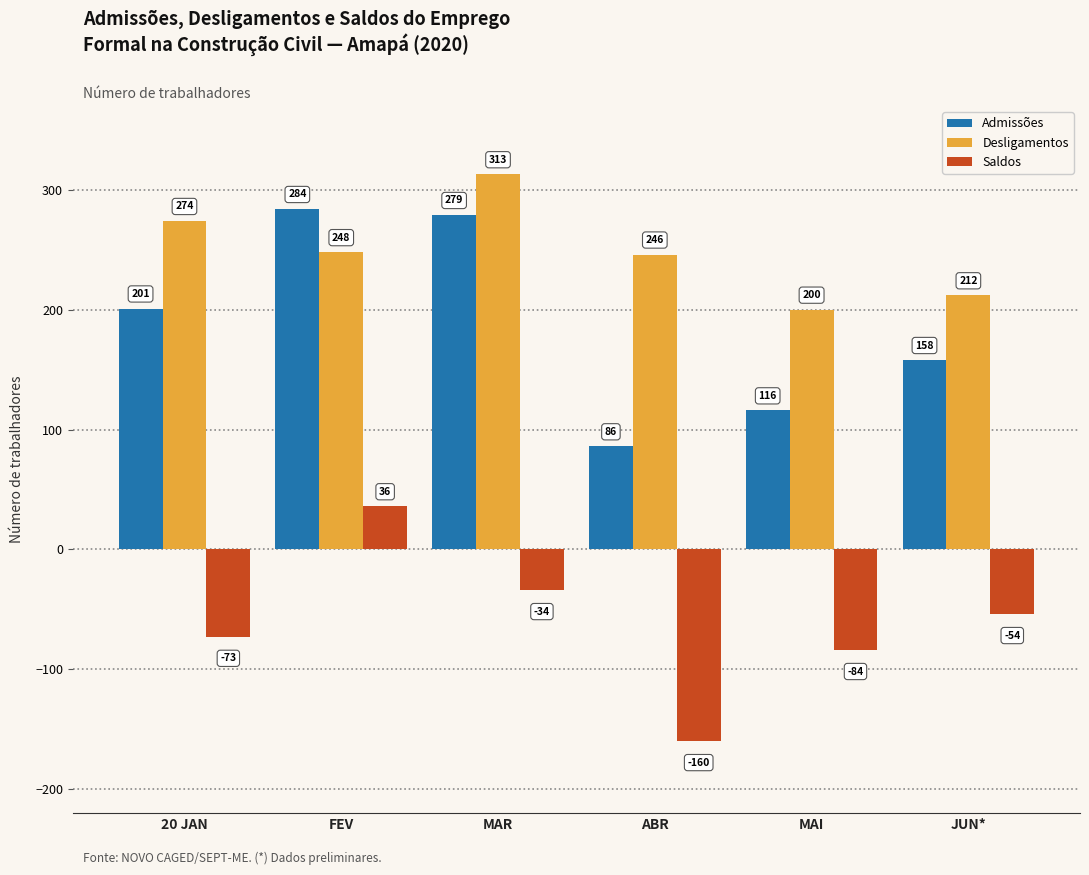

At how many categories does at least one series exceed 202?

5